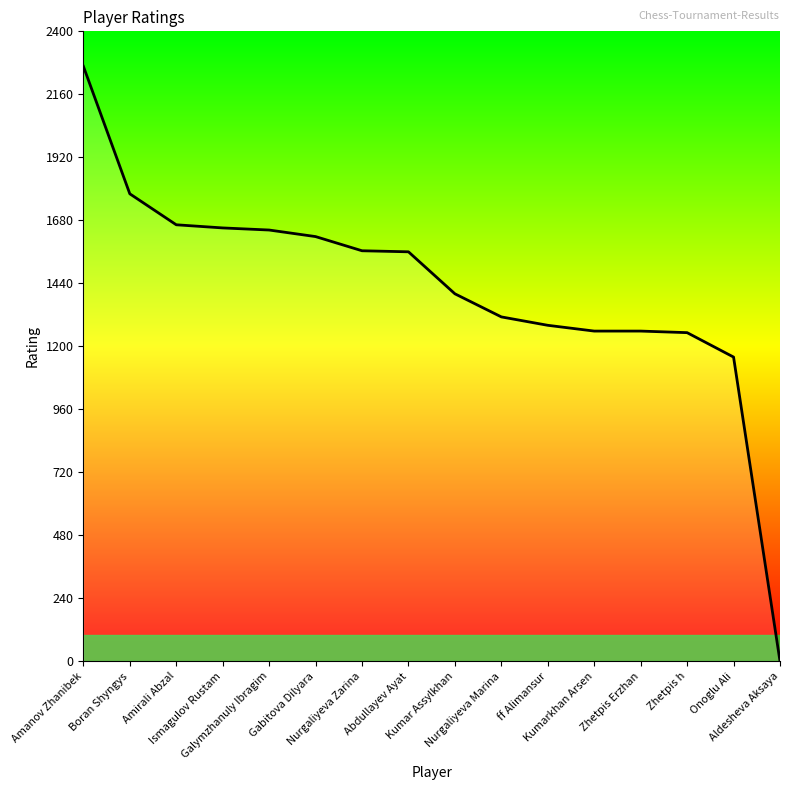

Between ff Alimansur and Zhetpis h, which is larger?

ff Alimansur